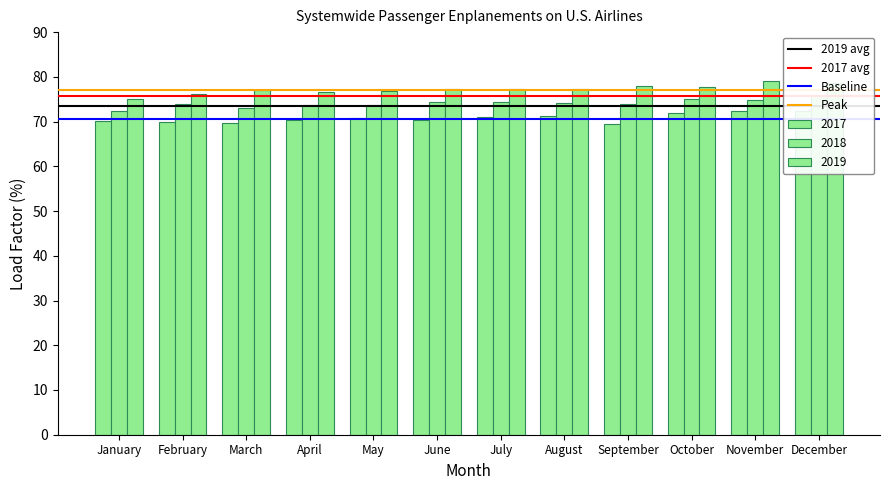

True or false: Peak has a value of 77.0 at February.

True